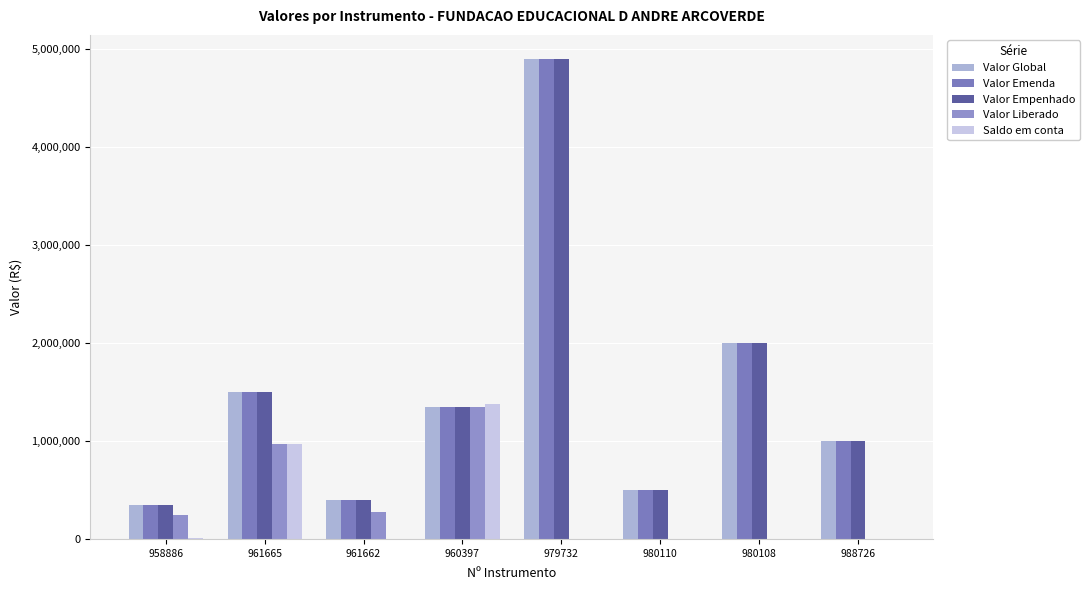

Does the chart contain stacked bars?

No